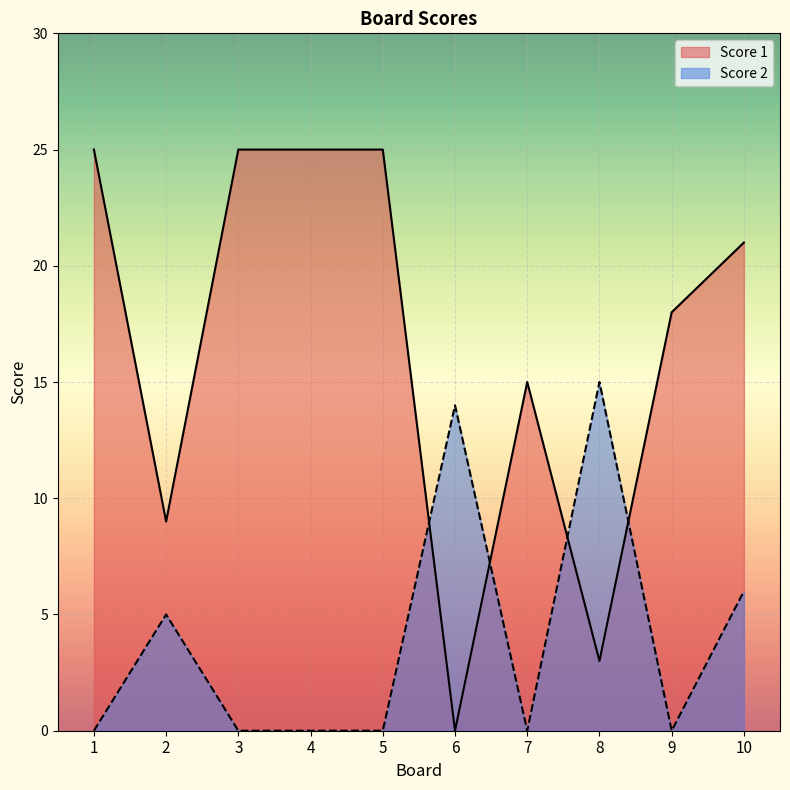

What is the highest value of the Score 1 series?

25